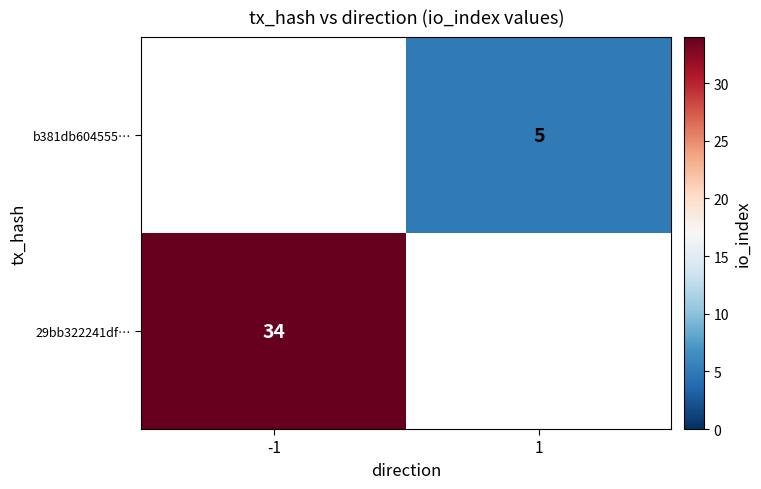

The 29bb322241df… series shows 17 at -1. True or false?

False